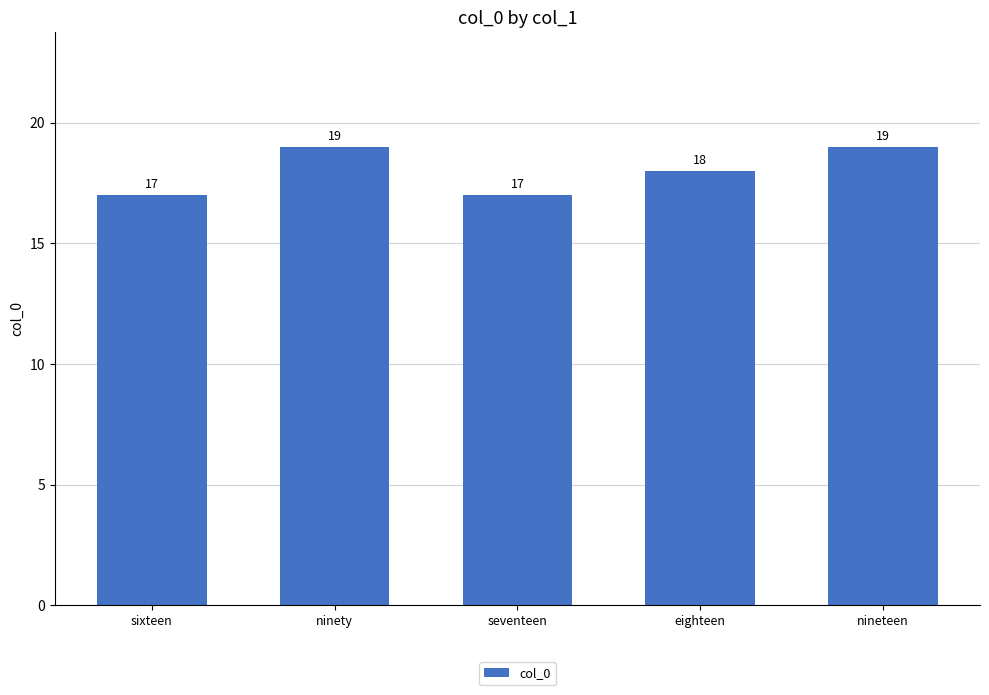

What is the maximum value shown in the chart?

19